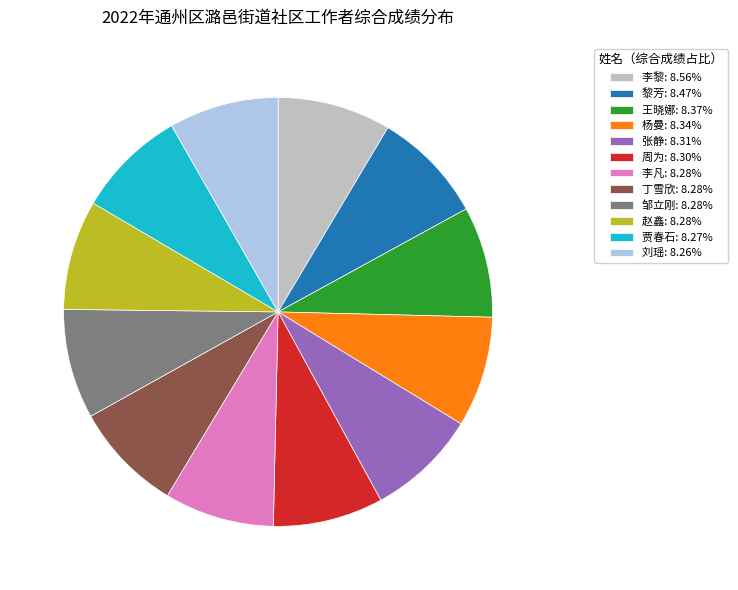

Combined, do 刘瑶: 8.26% and 王晓娜: 8.37% account for over 50%?

No